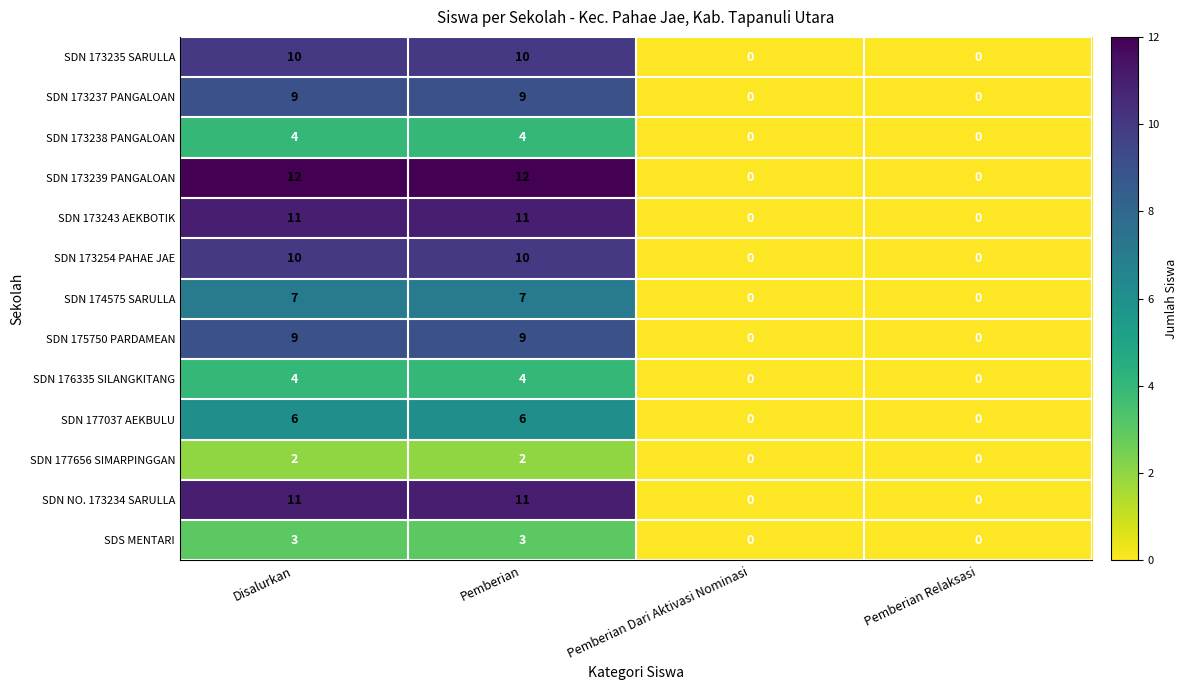

How many data points does each series have?

4